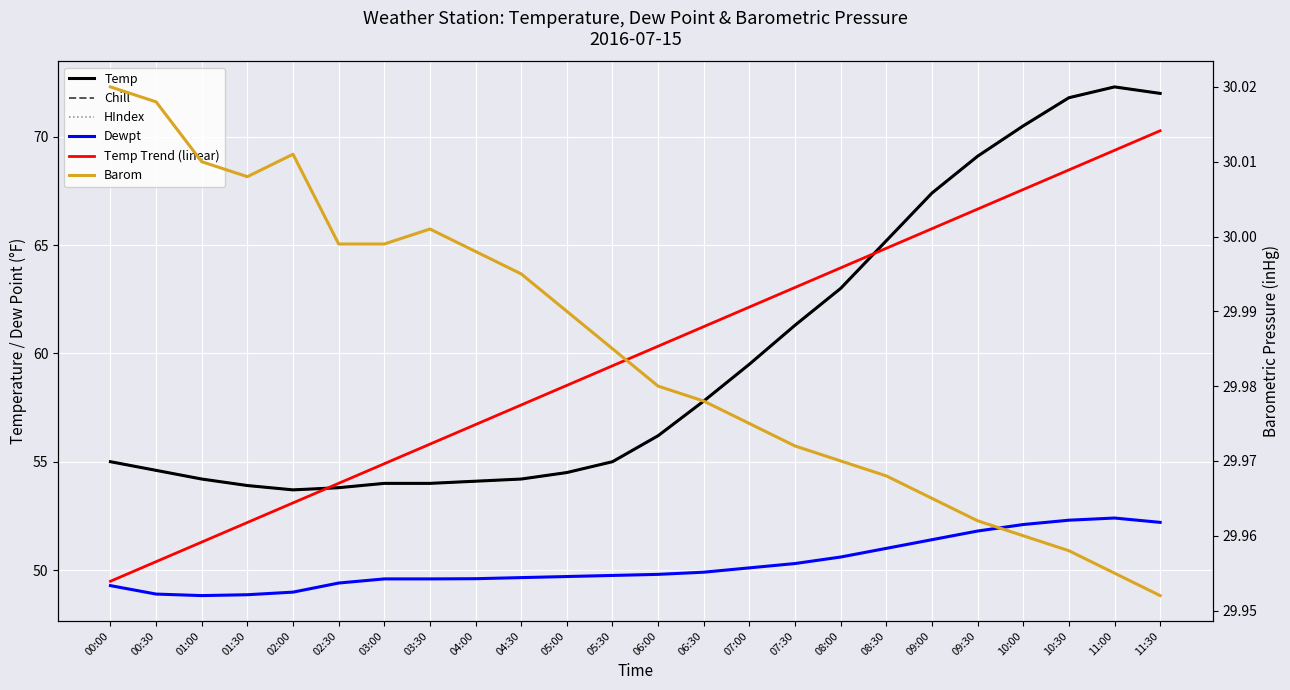

What is the difference between the second highest and second lowest values in the Chill series?

18.2